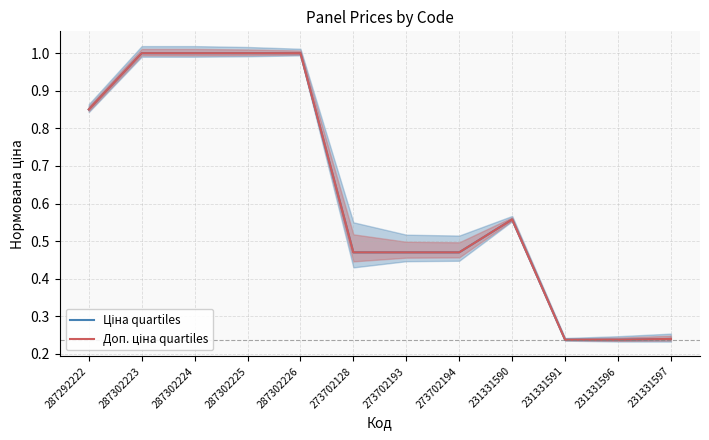

How many Доп. ціна quartiles values are between 0 and 1?

12